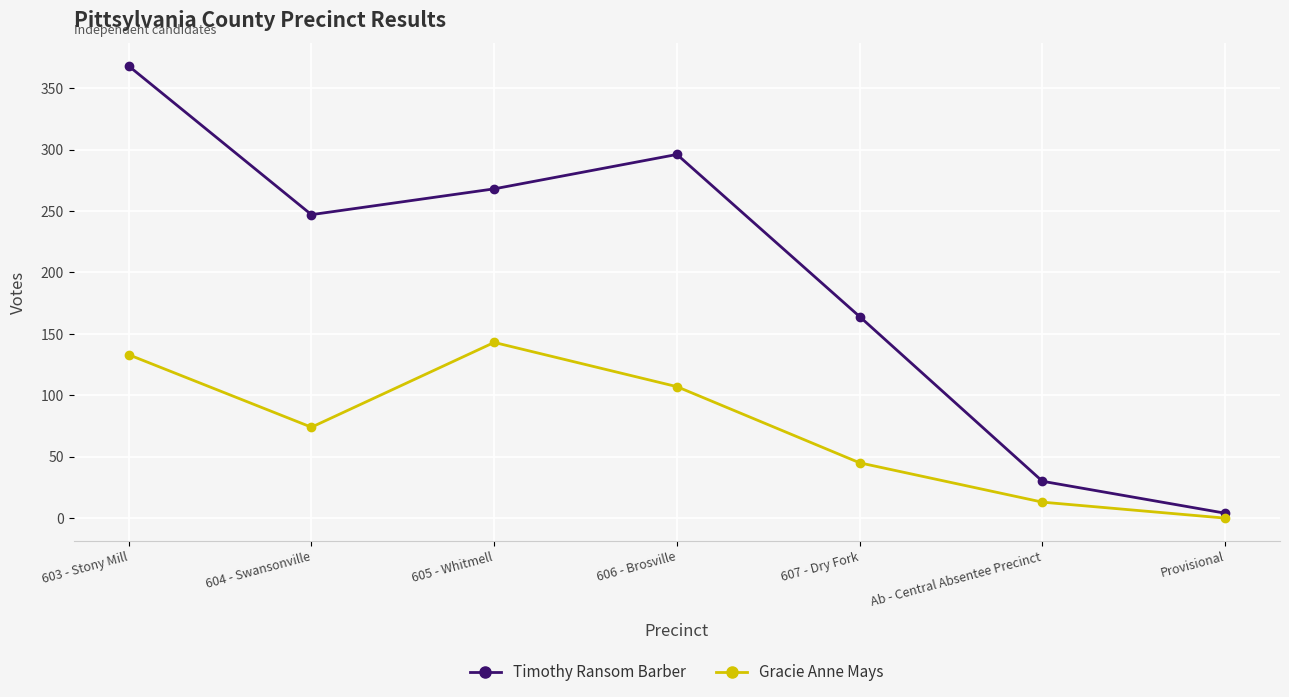

The Gracie Anne Mays series shows 107 at 606 - Brosville. True or false?

True